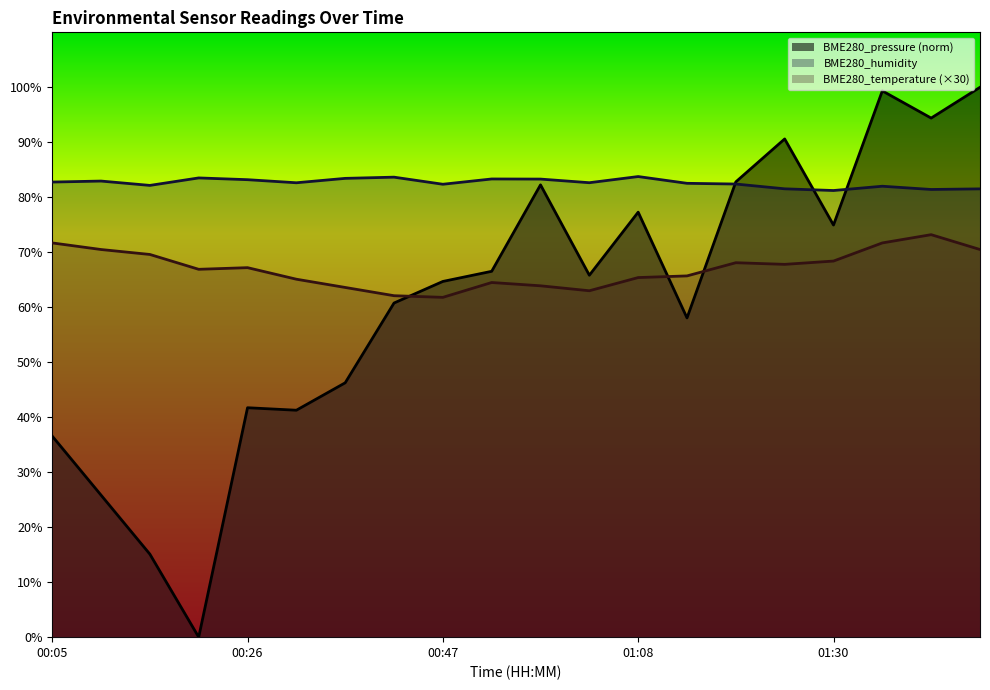

True or false: BME280_pressure and BME280_temperature cross at least once.

True